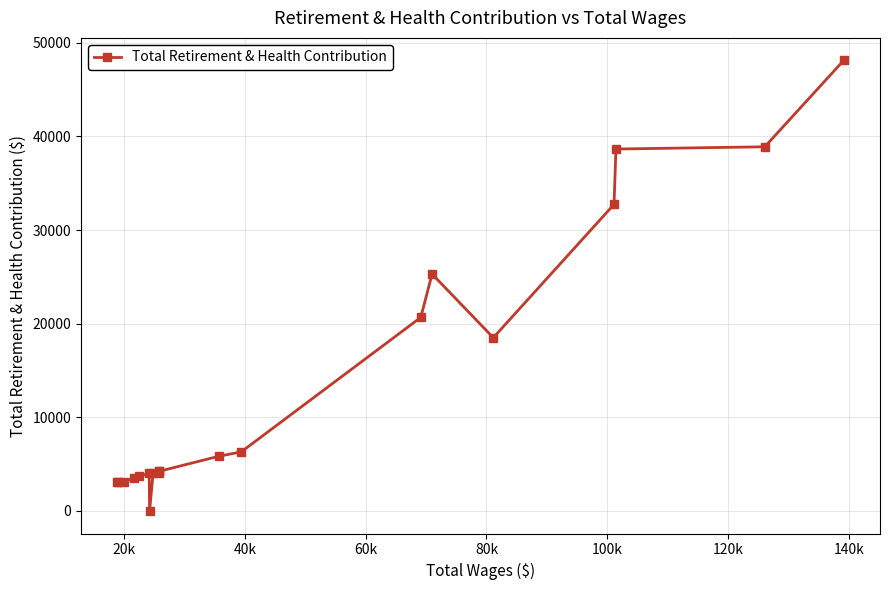

True or false: the data has more than 2 interior local peaks.

True